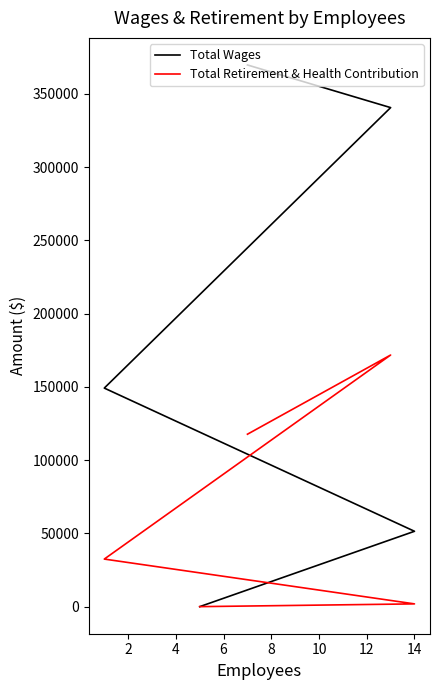

True or false: Total Wages and Total Retirement & Health Contribution cross at least once.

False